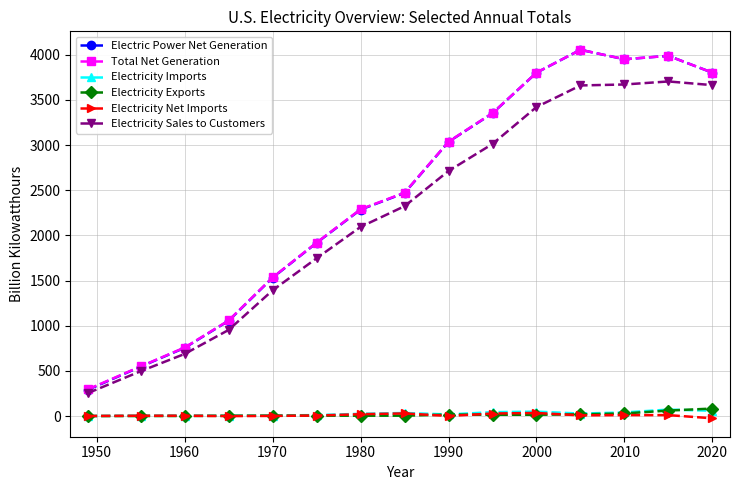

What is the maximum value for Electric Power Net Generation?

4055.4